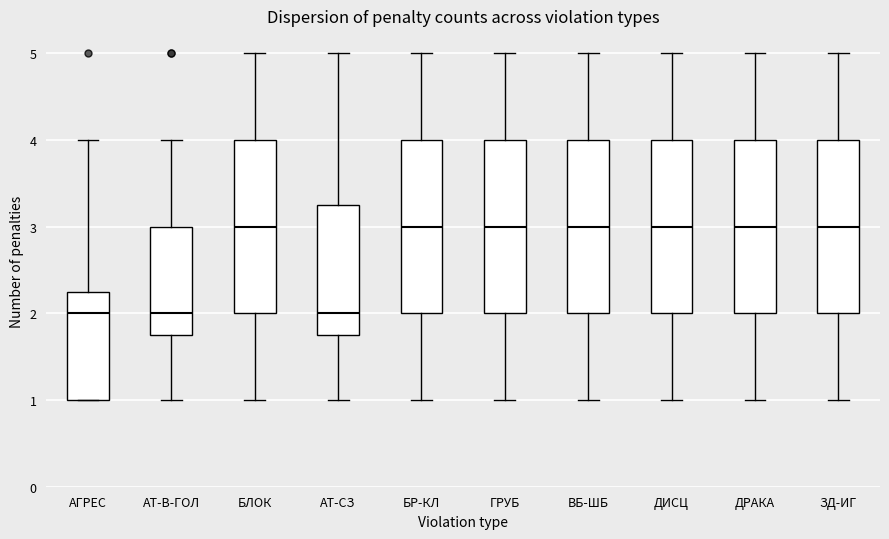

Reading left to right, read every box against the y-axis: the position of its median line, the range the box covers, and the ends of its whiskers. The values are not printed on the chart, so give them approximately, as read against the axis.

АГРЕС: median 2.0, box 1.0 to 2.3, whiskers 1.0 to 4.0
АТ-В-ГОЛ: median 2.0, box 1.8 to 3.0, whiskers 1.0 to 4.0
БЛОК: median 3.0, box 2.0 to 4.0, whiskers 1.0 to 5.0
АТ-СЗ: median 2.0, box 1.8 to 3.3, whiskers 1.0 to 5.0
БР-КЛ: median 3.0, box 2.0 to 4.0, whiskers 1.0 to 5.0
ГРУБ: median 3.0, box 2.0 to 4.0, whiskers 1.0 to 5.0
ВБ-ШБ: median 3.0, box 2.0 to 4.0, whiskers 1.0 to 5.0
ДИСЦ: median 3.0, box 2.0 to 4.0, whiskers 1.0 to 5.0
ДРАКА: median 3.0, box 2.0 to 4.0, whiskers 1.0 to 5.0
ЗД-ИГ: median 3.0, box 2.0 to 4.0, whiskers 1.0 to 5.0